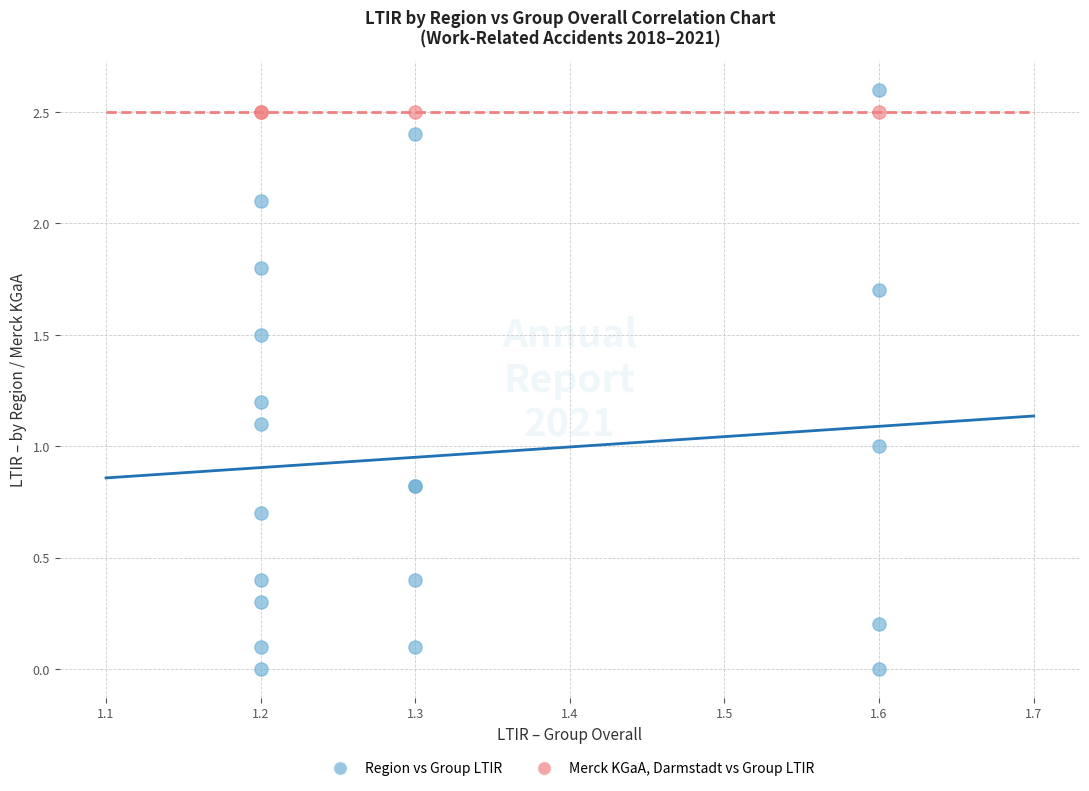

What are all the series names shown in the legend?

Region vs Group LTIR, Merck KGaA, Darmstadt vs Group LTIR